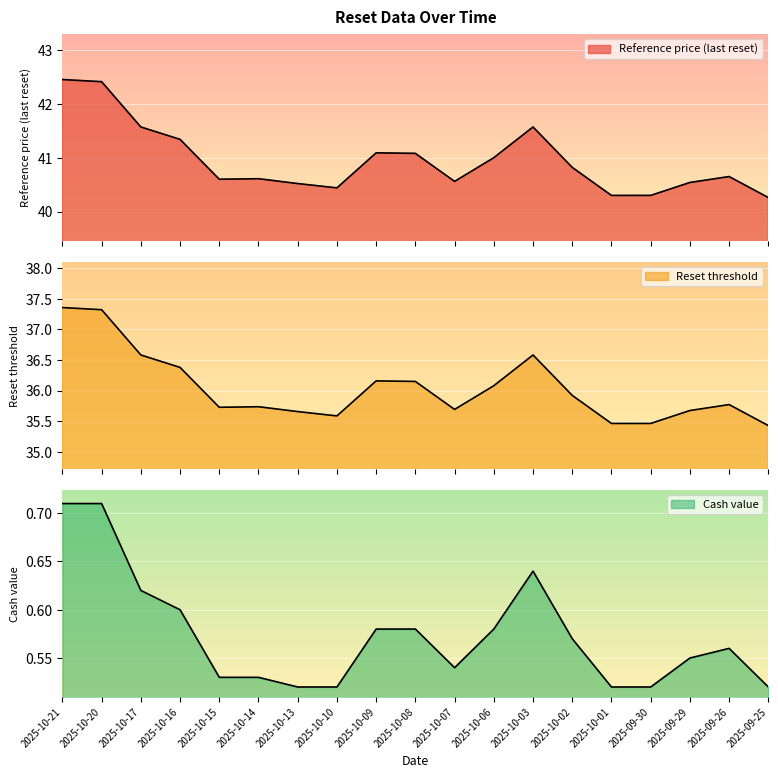

At how many categories does at least one series exceed 9?

19